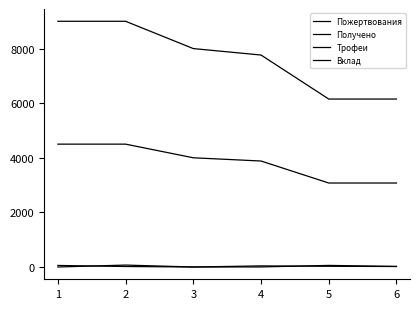

How many lines are shown in the chart?

4